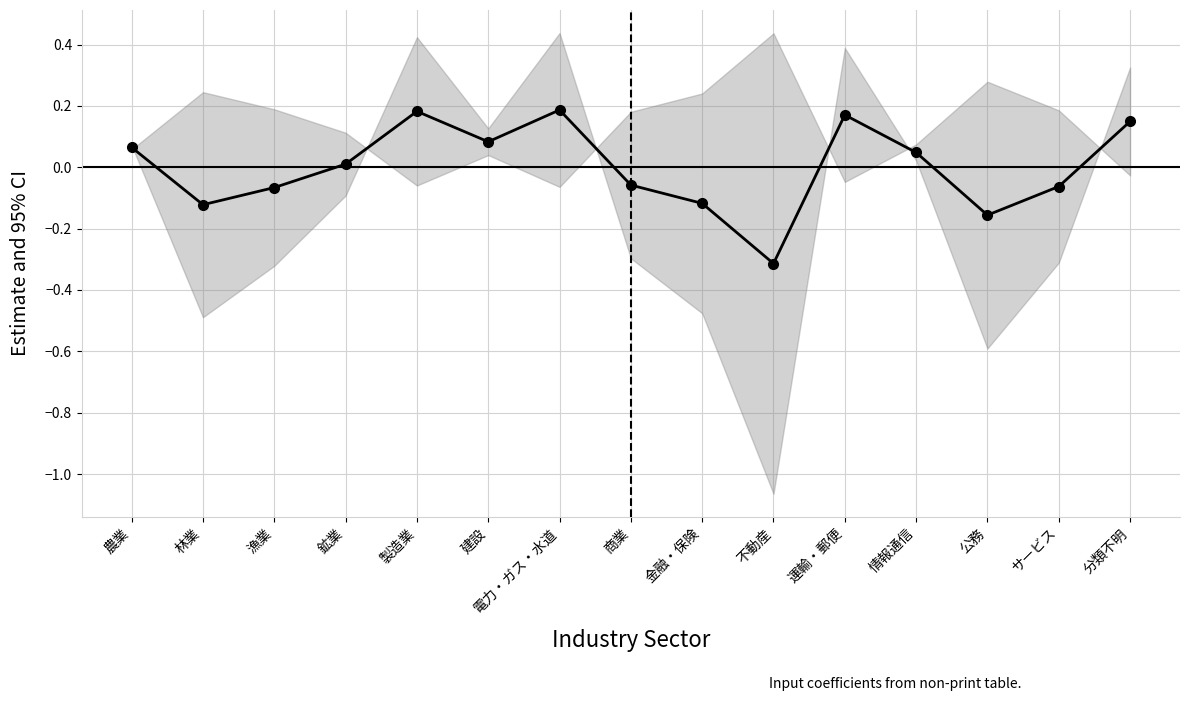

True or false: there are more than 1 points higher than both neighbors.

True